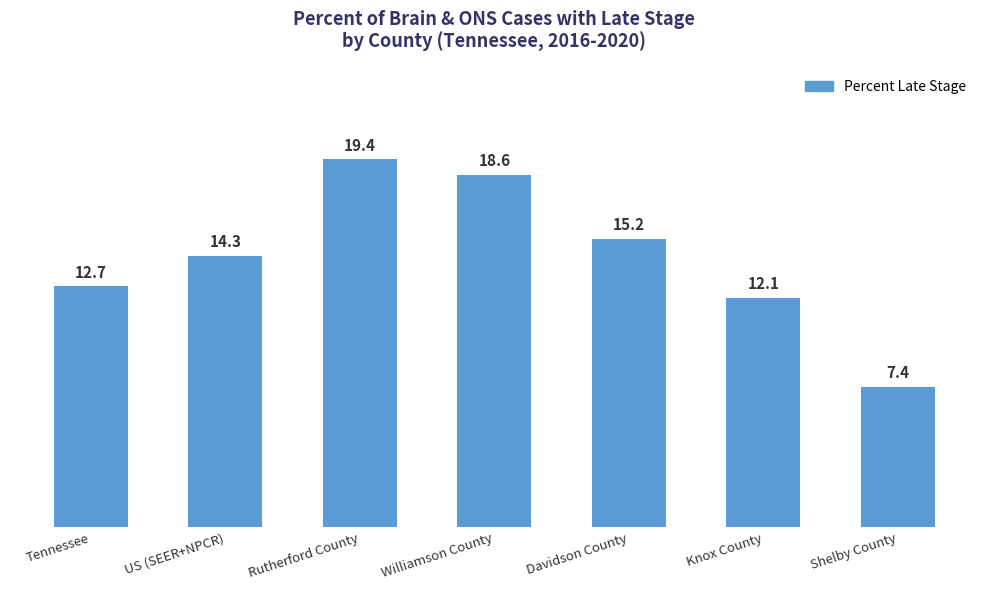

How many values are below 14?

3